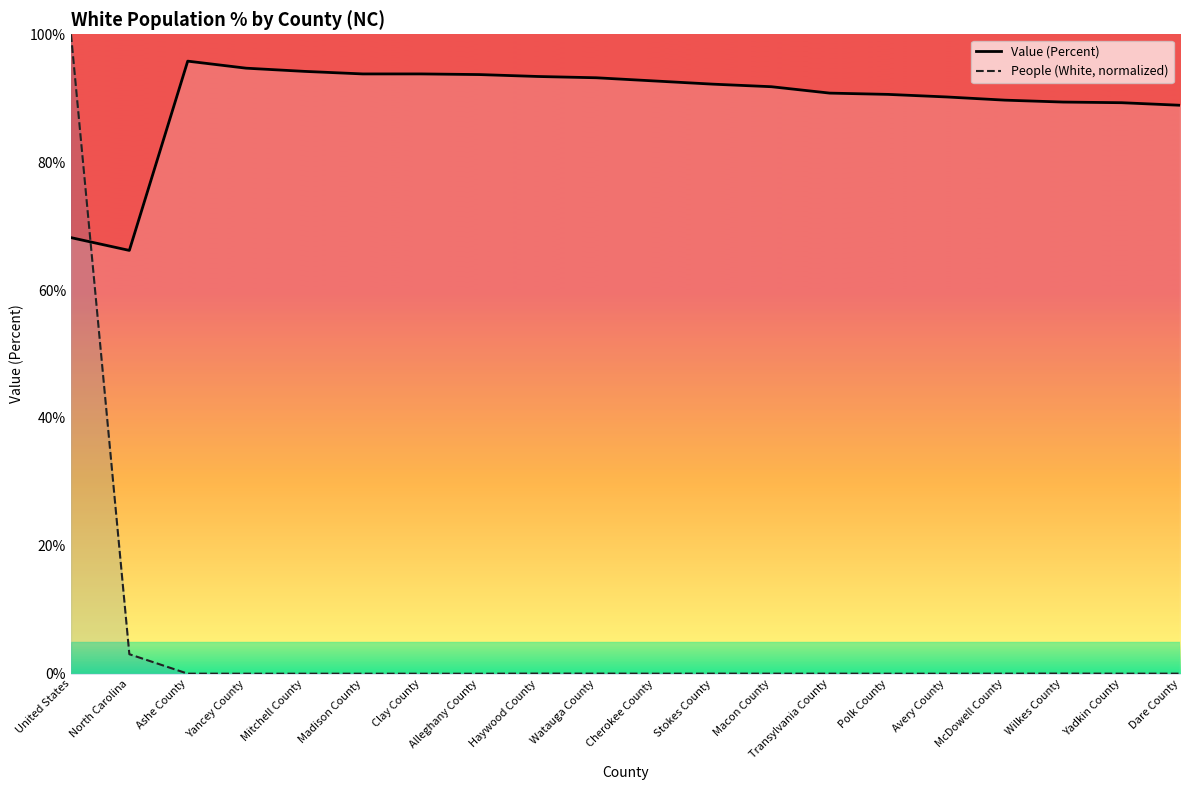

At which label does Value (Percent) reach its peak?

Ashe County